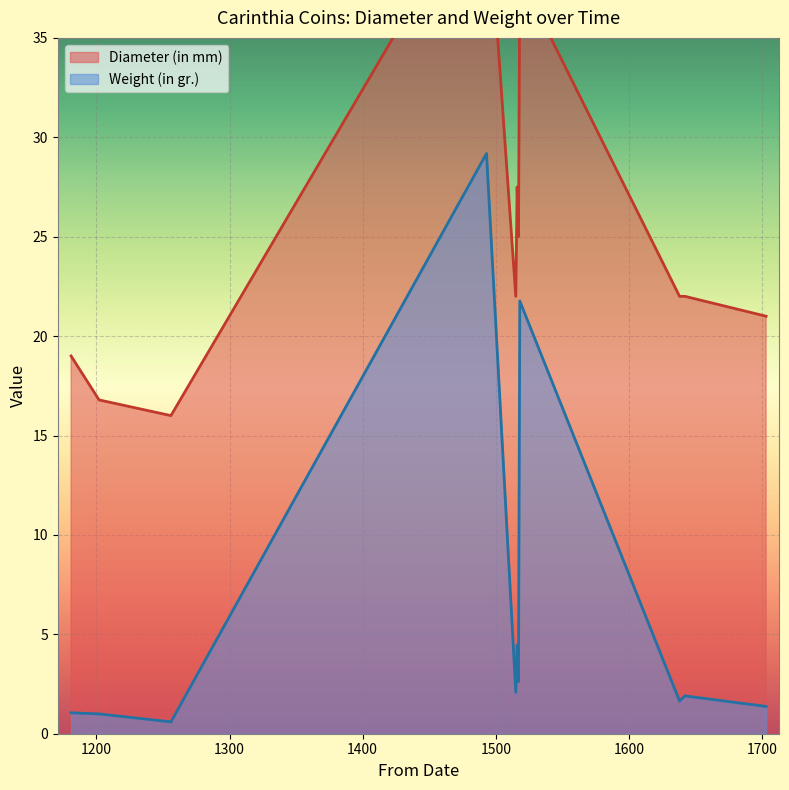

What are all the series names shown in the legend?

Diameter (in mm), Weight (in gr.)